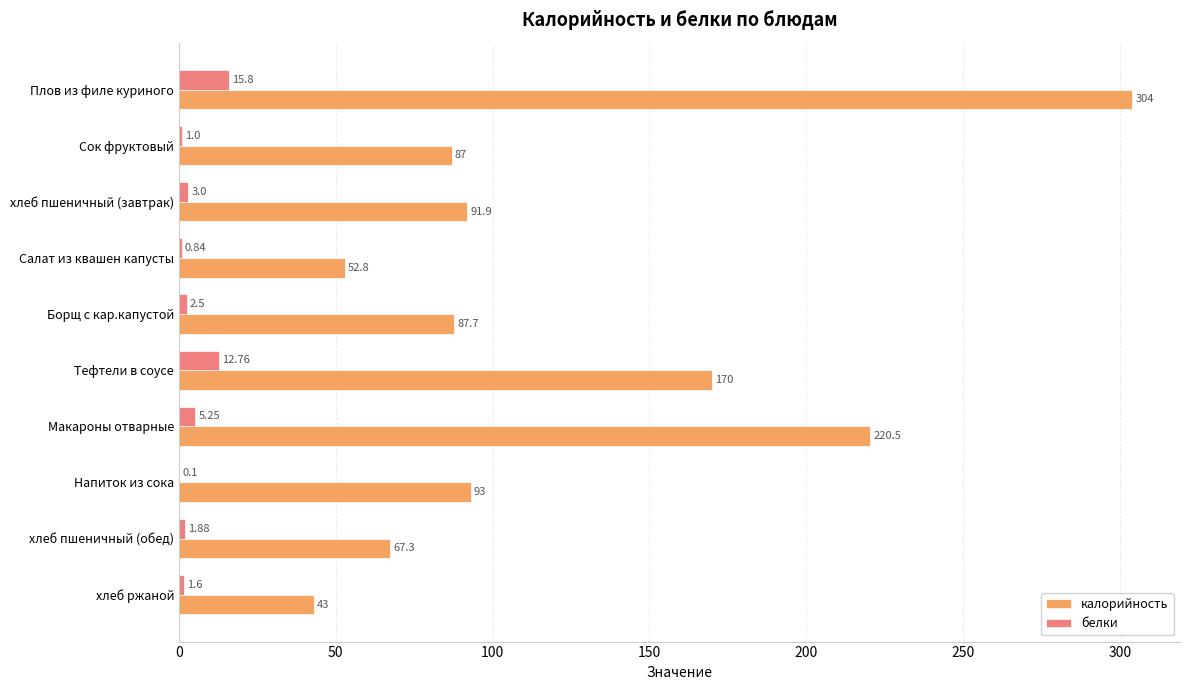

Count the number of categories in the chart.

10